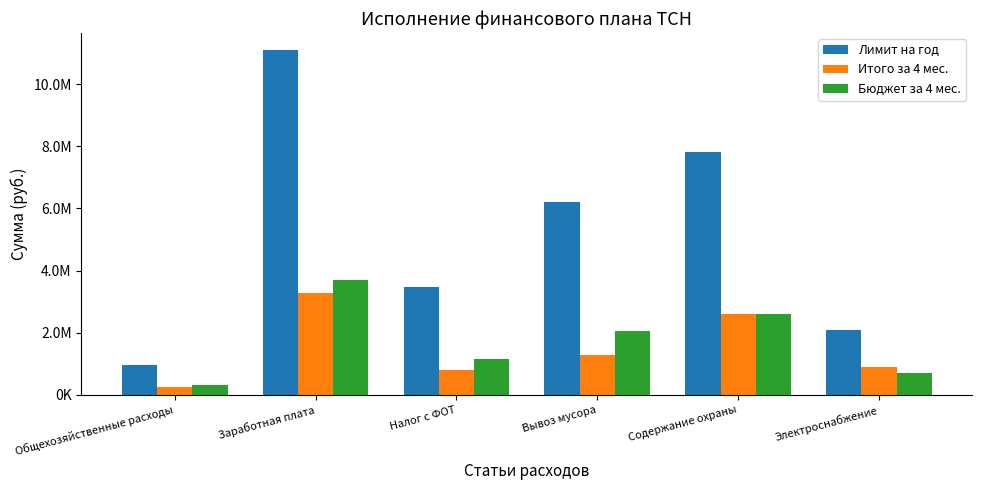

Between Заработная плата and Электроснабжение, which series saw the biggest shift?

Лимит на год